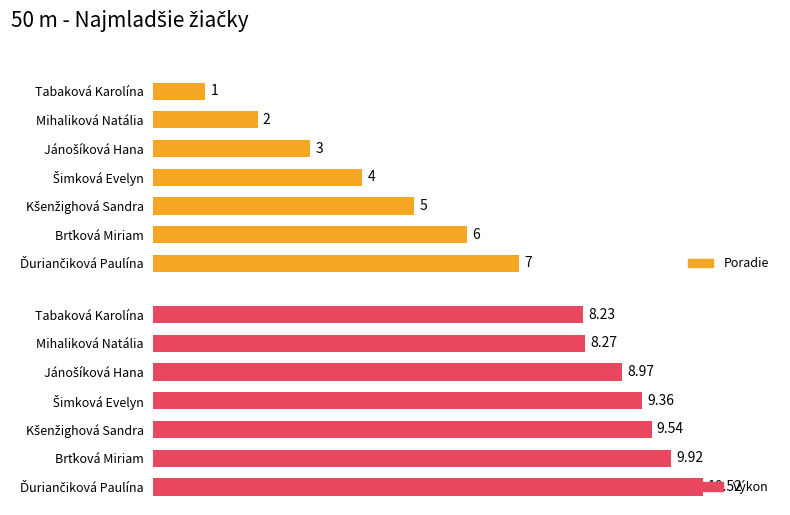

What is the maximum value for Výkon?

10.5